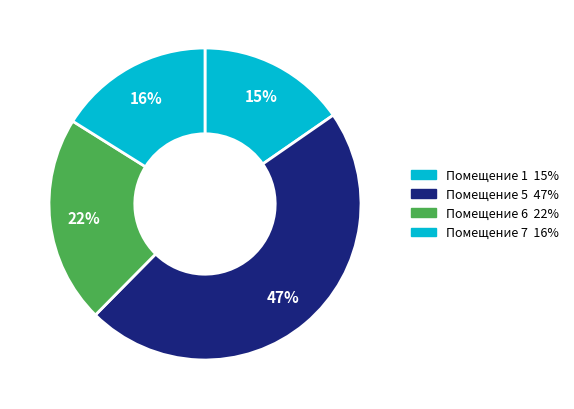

Count the number of slices in the pie.

4